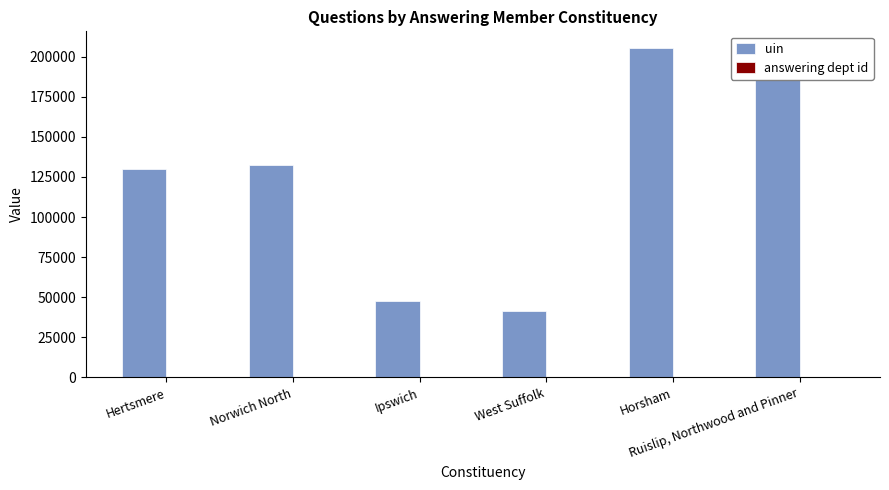

What is the sum of all uin values?

761744